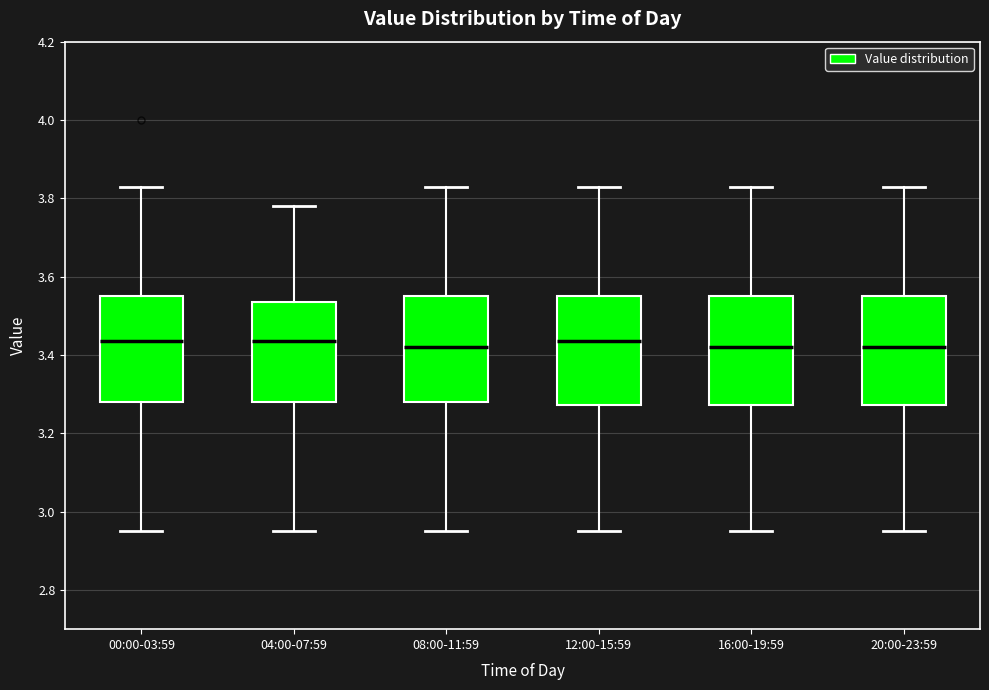

Reading left to right, read every box against the y-axis: the position of its median line, the range the box covers, and the ends of its whiskers. The values are not printed on the chart, so give them approximately, as read against the axis.

00:00-03:59: median 3.44, box 3.28 to 3.56, whiskers 2.96 to 3.84
04:00-07:59: median 3.44, box 3.28 to 3.54, whiskers 2.96 to 3.78
08:00-11:59: median 3.42, box 3.28 to 3.56, whiskers 2.96 to 3.84
12:00-15:59: median 3.44, box 3.28 to 3.56, whiskers 2.96 to 3.84
16:00-19:59: median 3.42, box 3.28 to 3.56, whiskers 2.96 to 3.84
20:00-23:59: median 3.42, box 3.28 to 3.56, whiskers 2.96 to 3.84